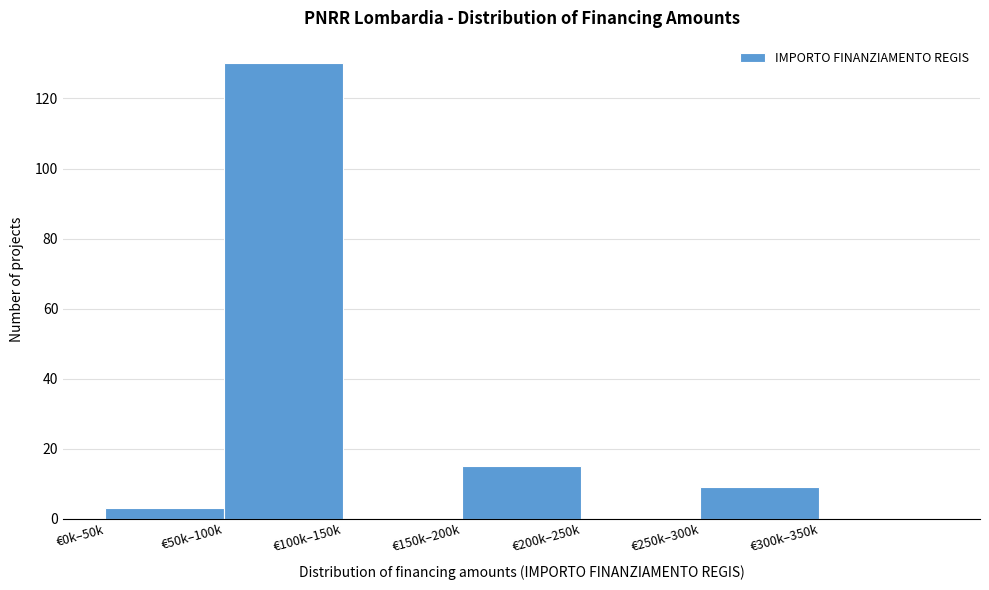

Reading left to right, transcribe all the data shown in this chart.

€0k–50k=3	€50k–100k=130	€100k–150k=0	€150k–200k=15	€200k–250k=0	€250k–300k=9	€300k–350k=0